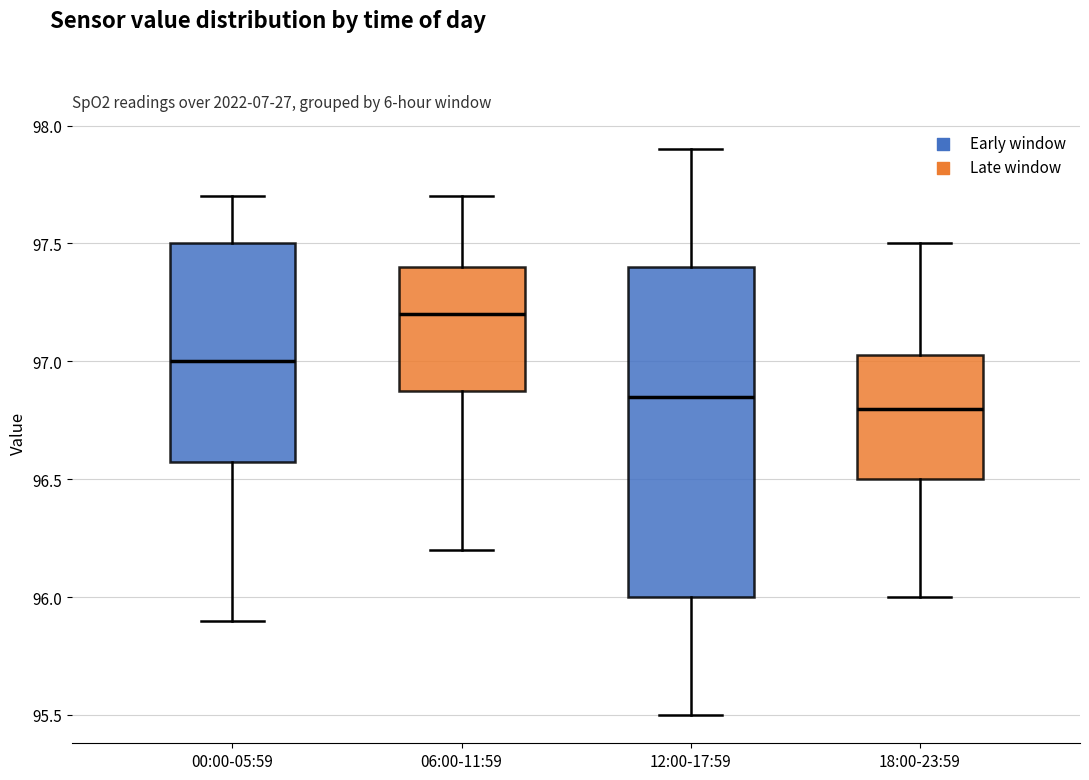

Comparing the boxes themselves (not the whiskers), which one is the tallest?

12:00-17:59